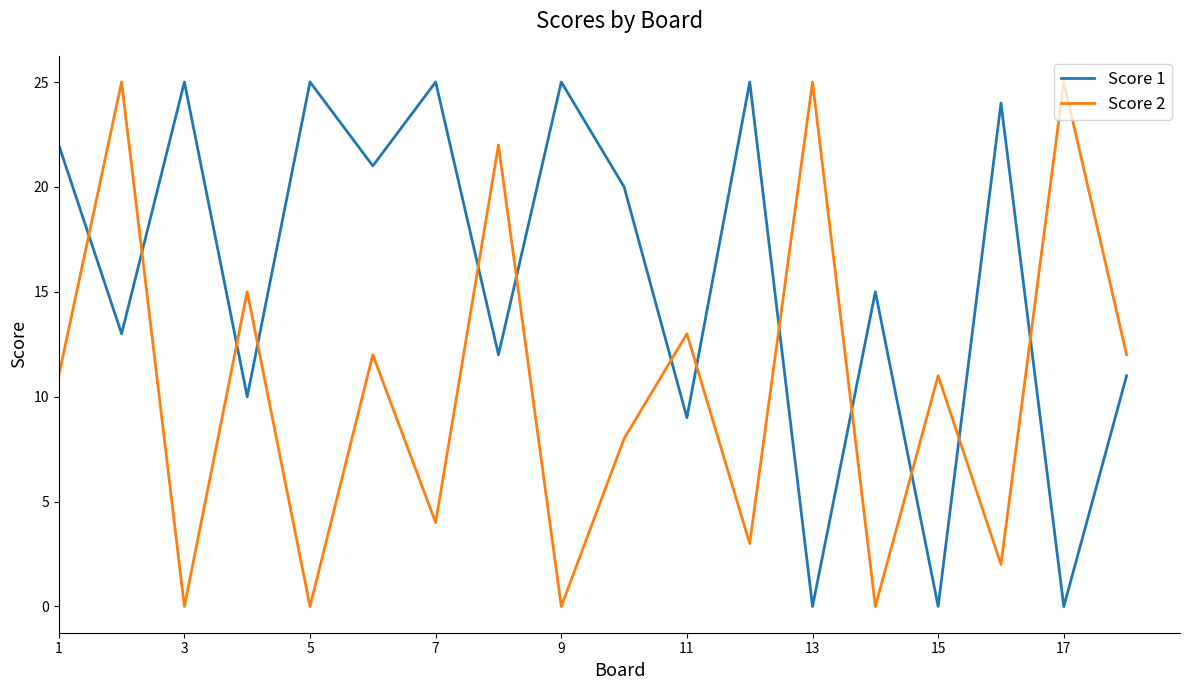

True or false: Score 1 and Score 2 cross at least once.

True